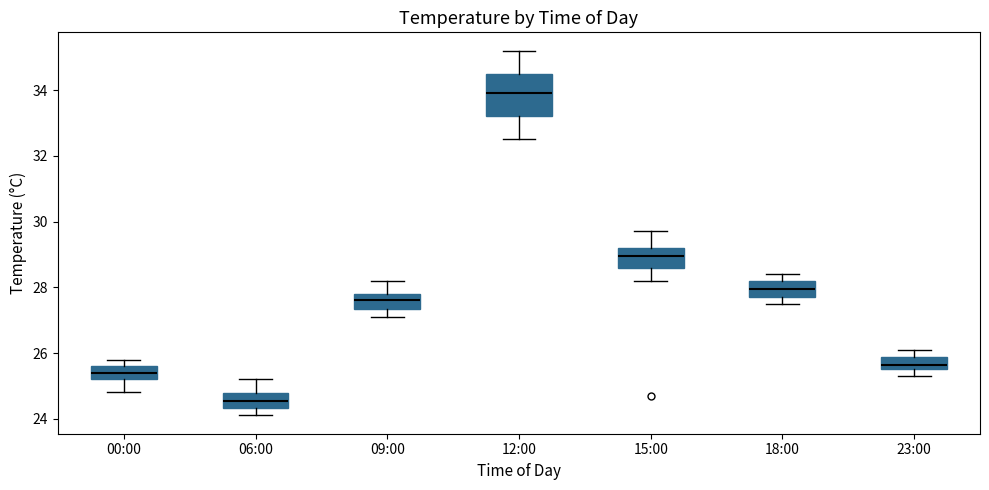

Where is the upper edge of the box for 09:00 on the y-axis? The values are not printed on the chart, so give them approximately, as read against the axis.

27.8